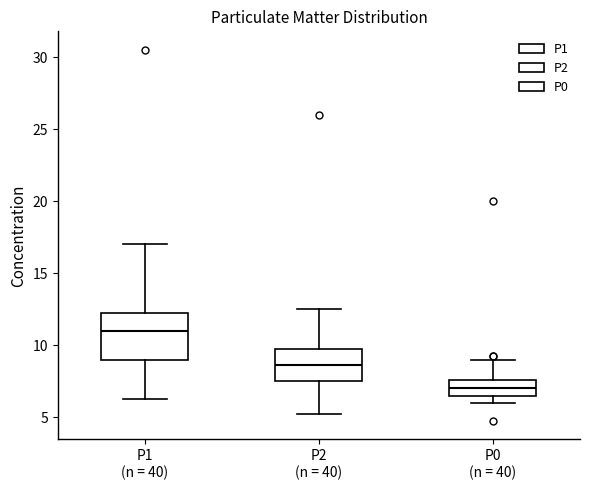

Which box has the lowest median line?

P0 (n = 40)